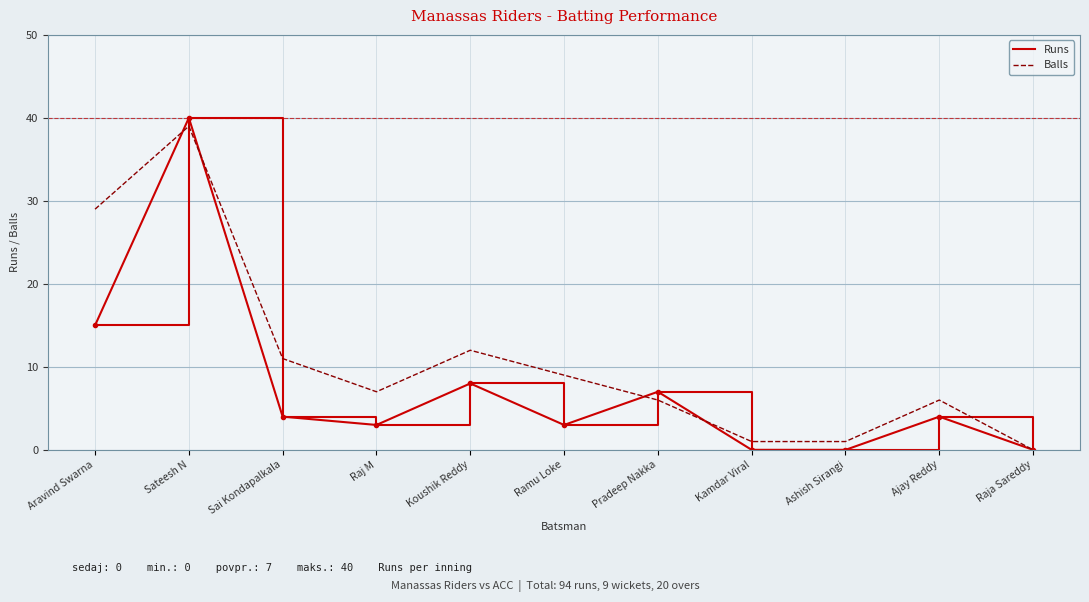

At which category does Runs reach its first local valley?

Raj M